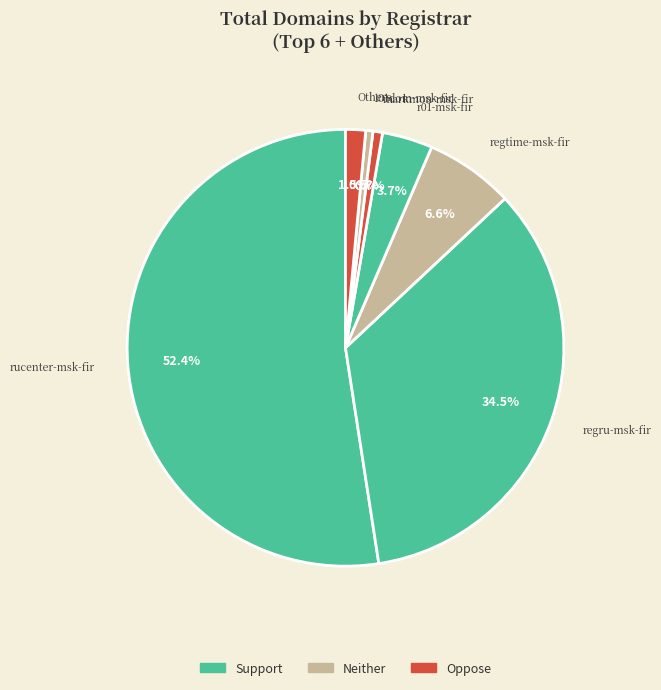

How many slices are in this pie chart?

7